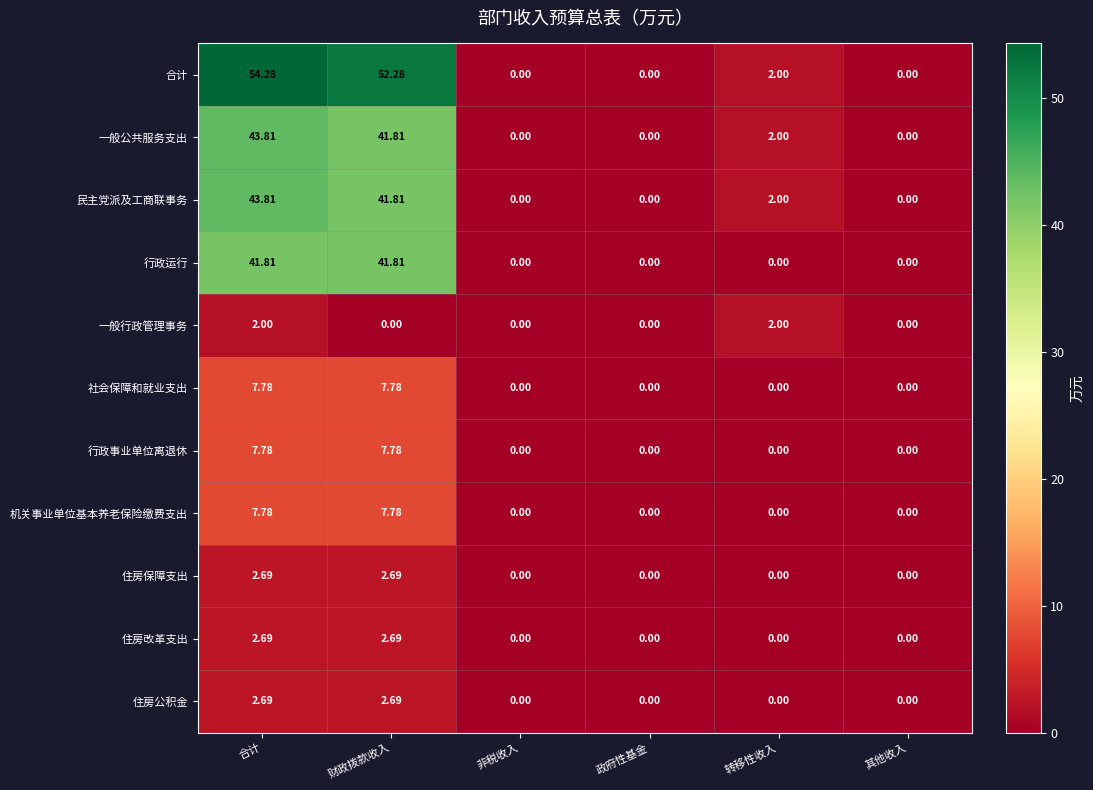

Which category has the highest value in the 合计 series?

合计